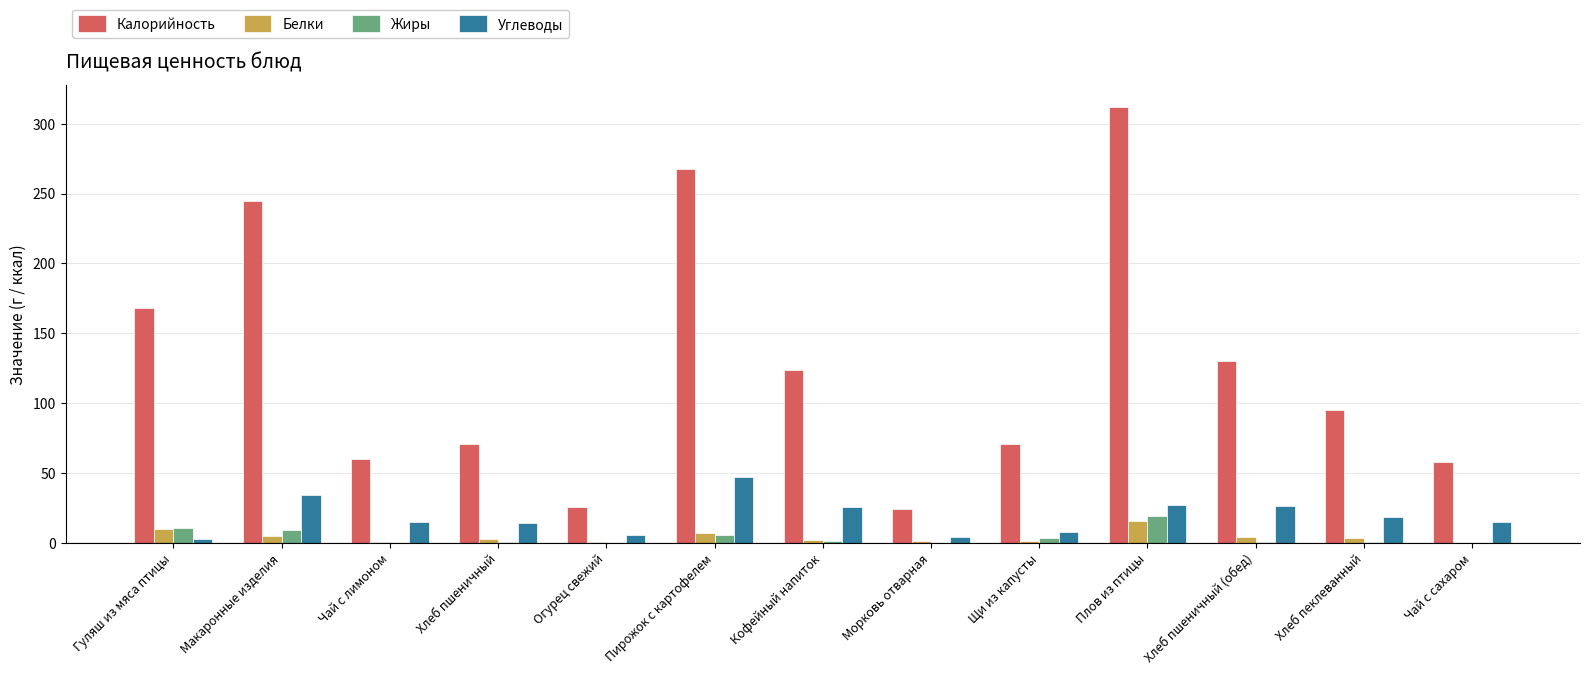

Is the value of Белки at Гуляш из мяса птицы greater than the value of Углеводы at Макаронные изделия?

No